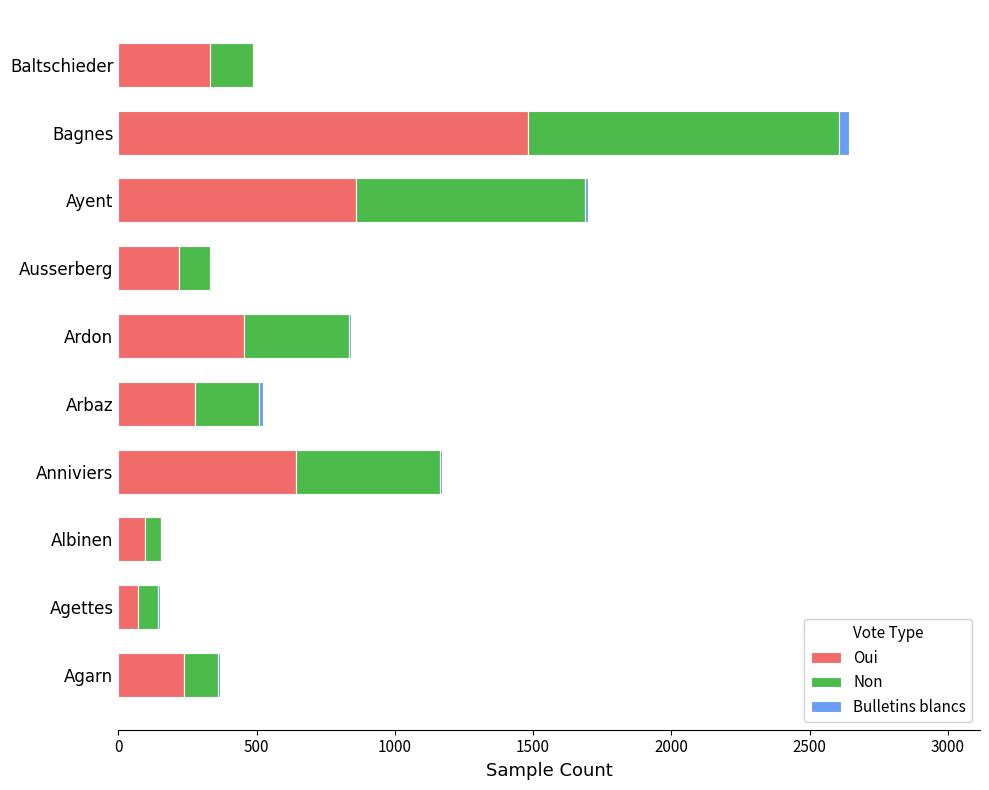

How many data points does each series have?

10